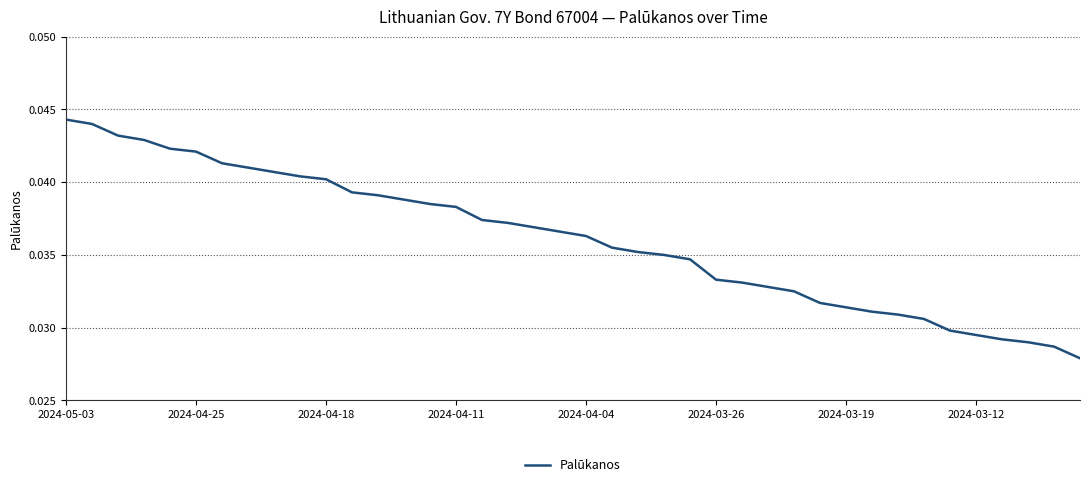

Is this an area chart (filled region under the line)?

No